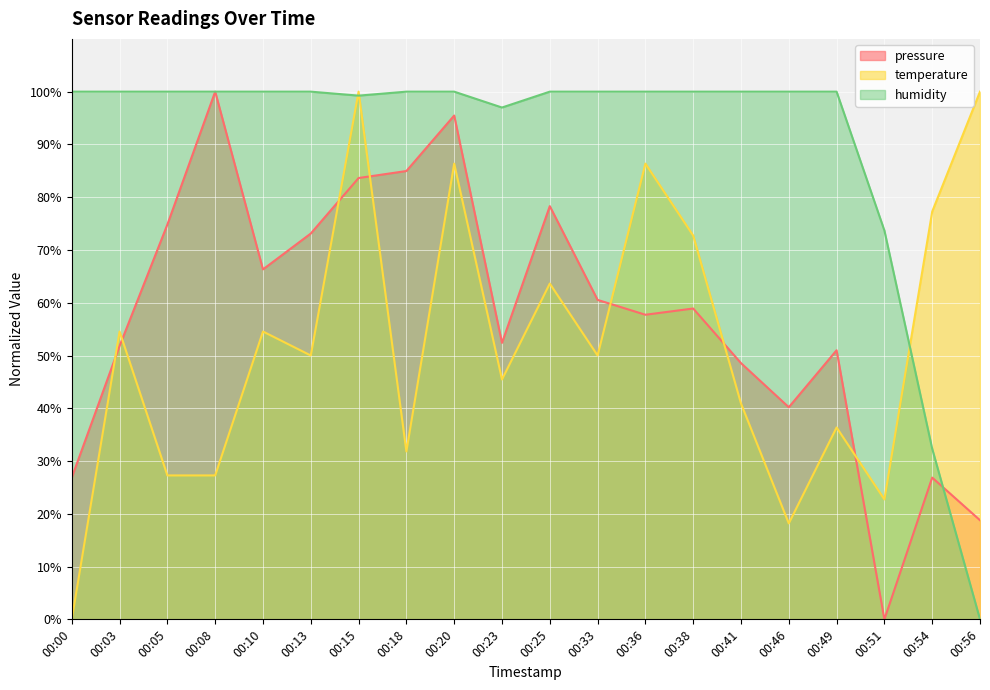

Which series has the largest total across all categories?

humidity